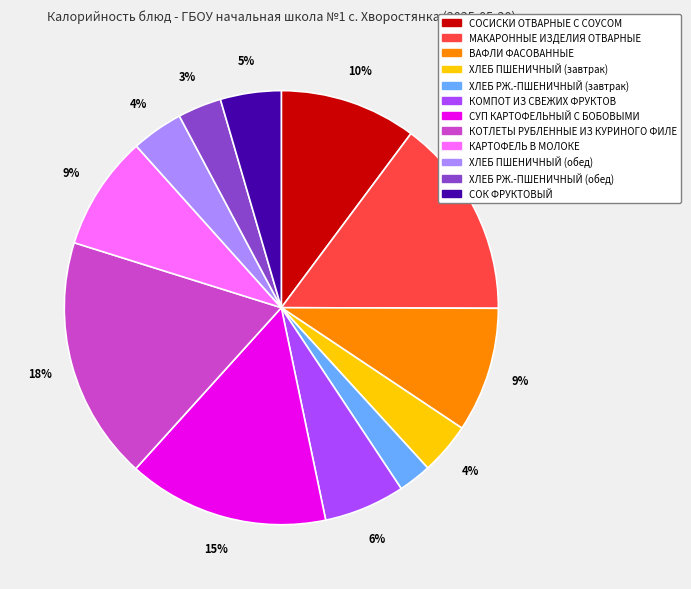

Count the number of slices in the pie.

12